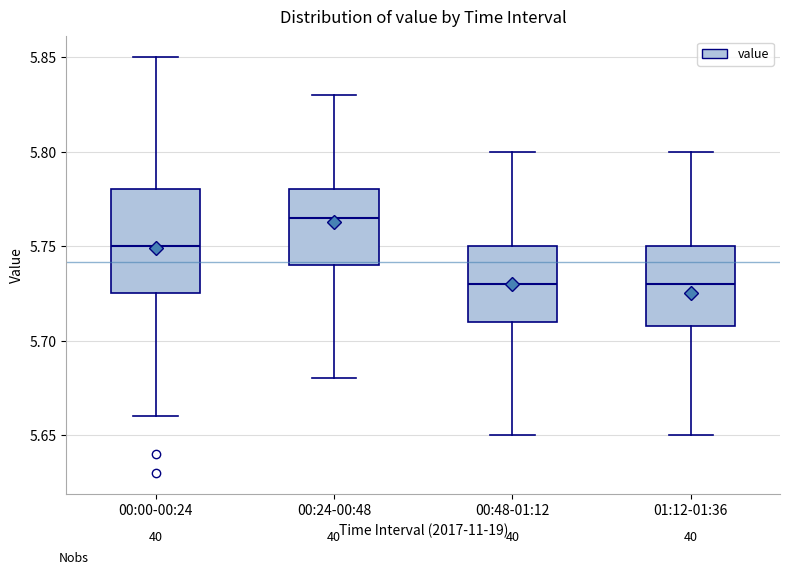

Where does the upper whisker of the box for 01:12-01:36 end on the y-axis? The values are not printed on the chart, so give them approximately, as read against the axis.

5.800